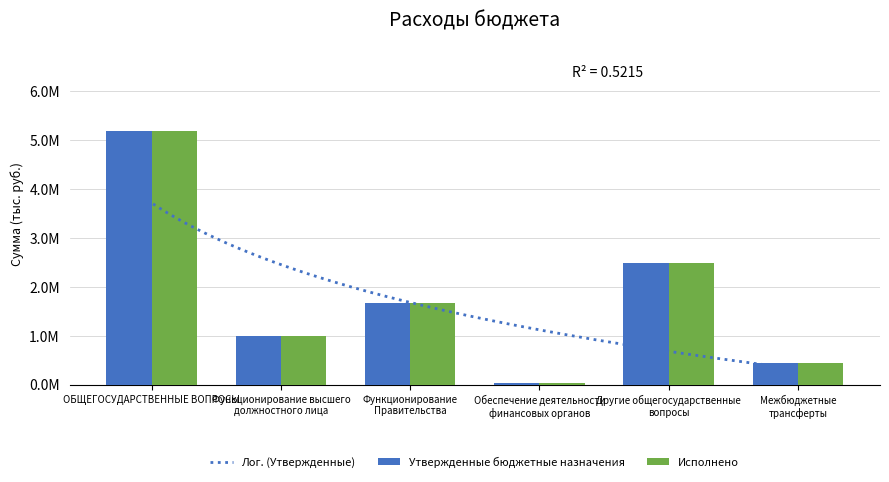

What is the smallest value displayed?

25602.8